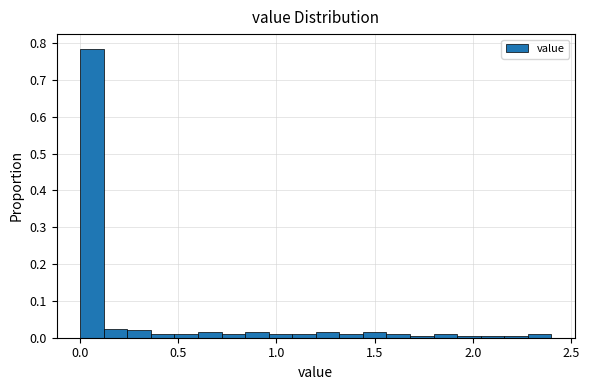

Around what value on the x-axis is the tallest bar? Give the approximate position of its centre, as read against the axis.

0.05